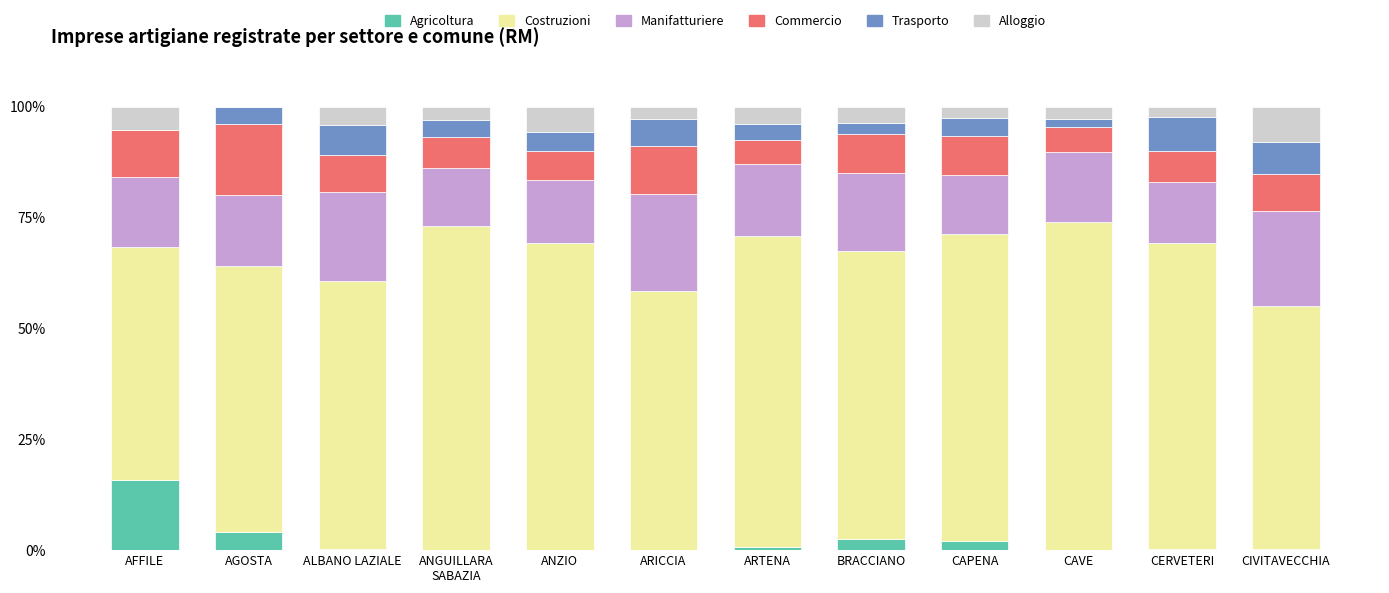

Which category has the highest value in the Agricoltura series?

AFFILE